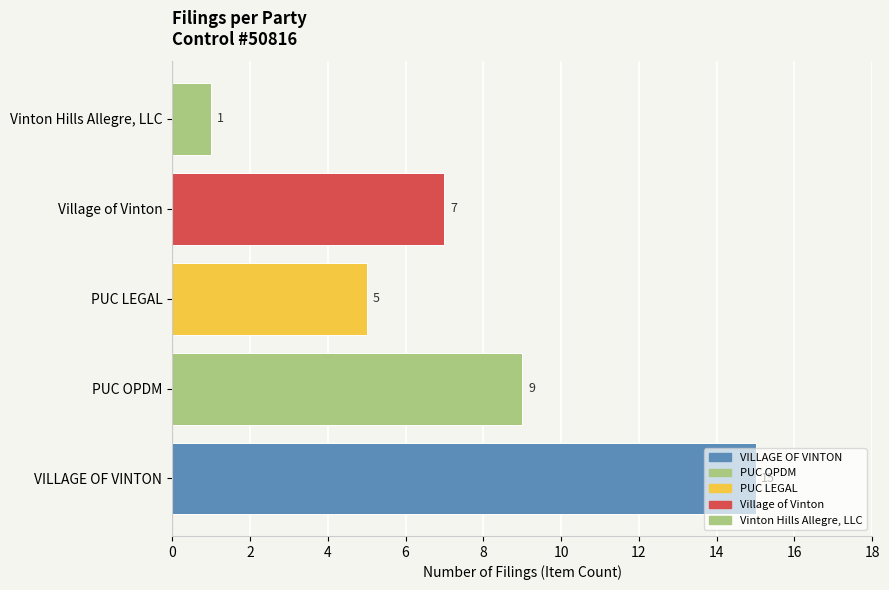

Does the chart contain stacked bars?

No